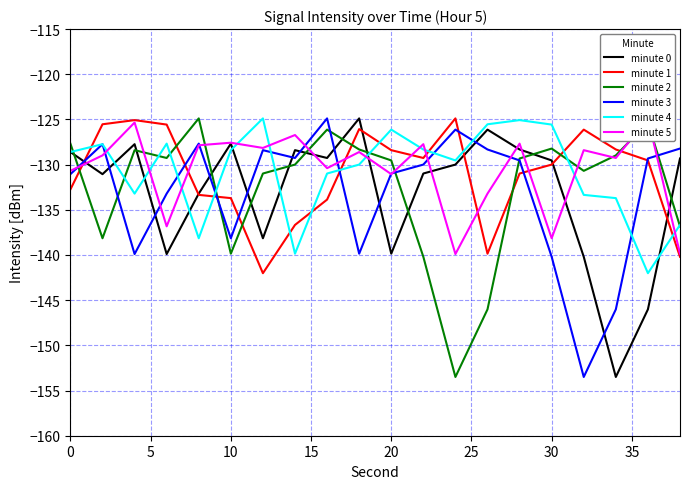

Is it true that minute 0 equals -77.9 at 20?

False